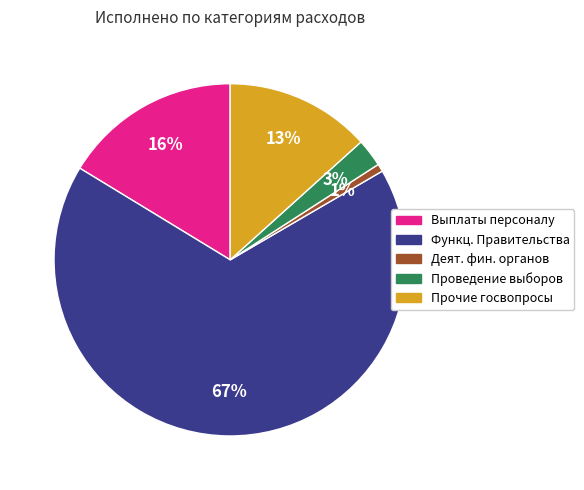

How many slices are in this pie chart?

5